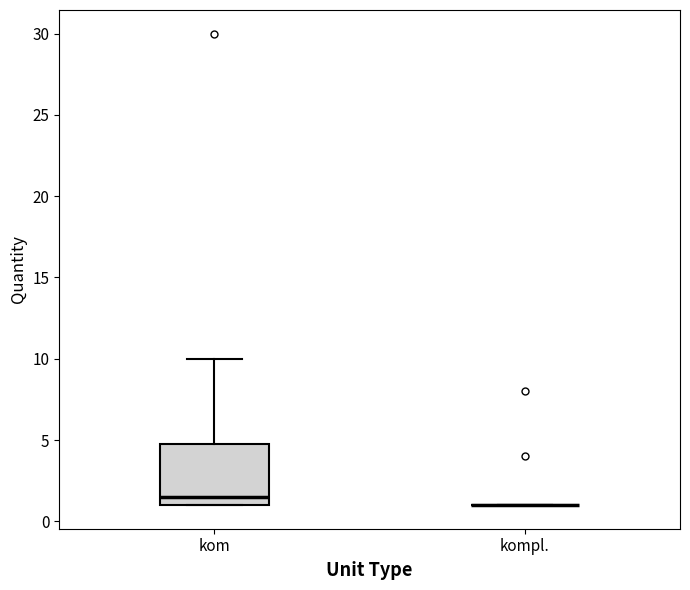

Reading left to right, read every box against the y-axis: the position of its median line, the range the box covers, and the ends of its whiskers. The values are not printed on the chart, so give them approximately, as read against the axis.

kom: median 1.5, box 1.0 to 5.0, whiskers 1.0 to 10.0
kompl.: box collapsed to a line at 1.0, whiskers 1.0 to 1.0